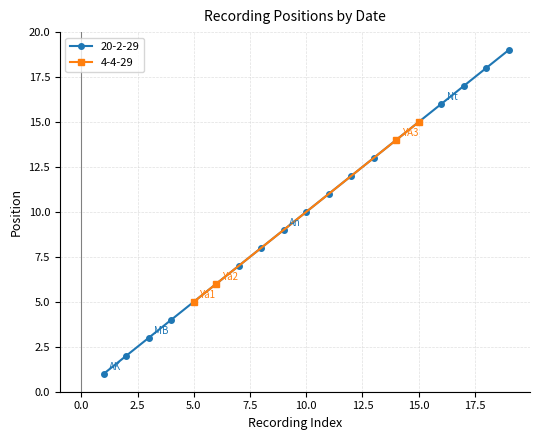

How many values are below 10?

9